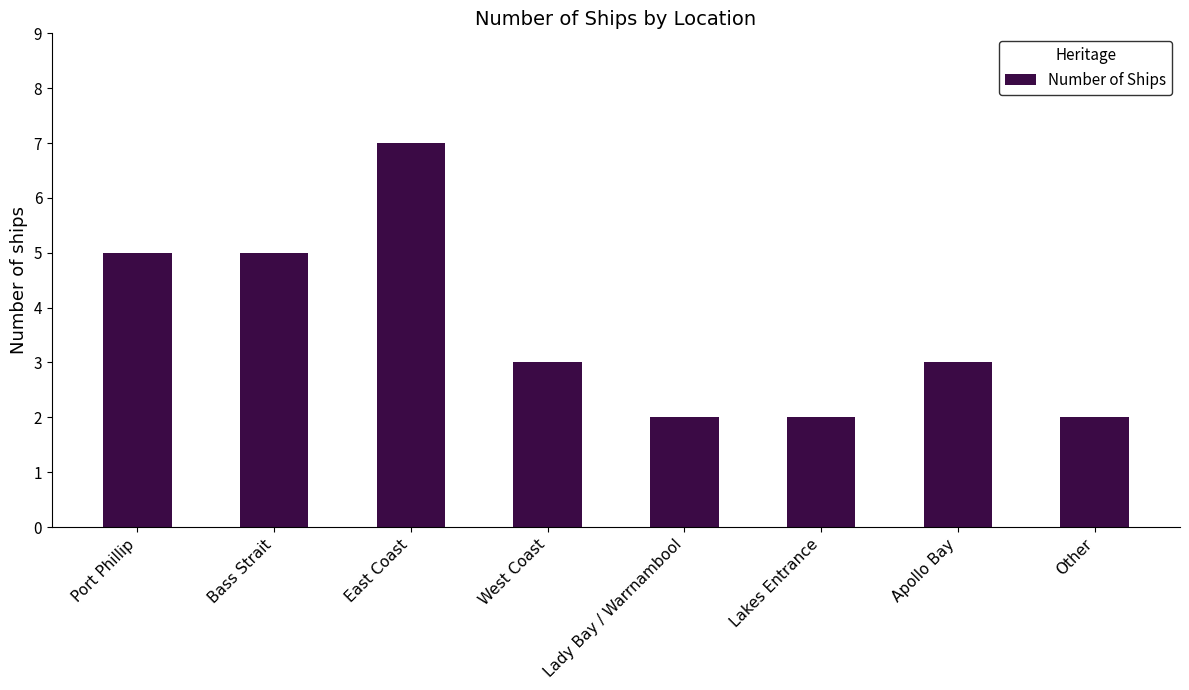

What position from the left is Port Phillip?

1